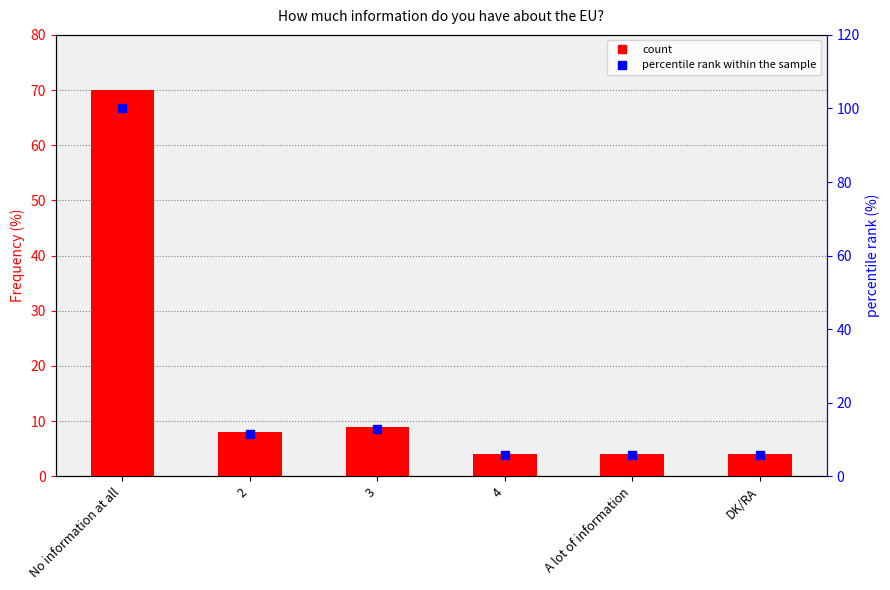

At how many categories does at least one series exceed 60?

1